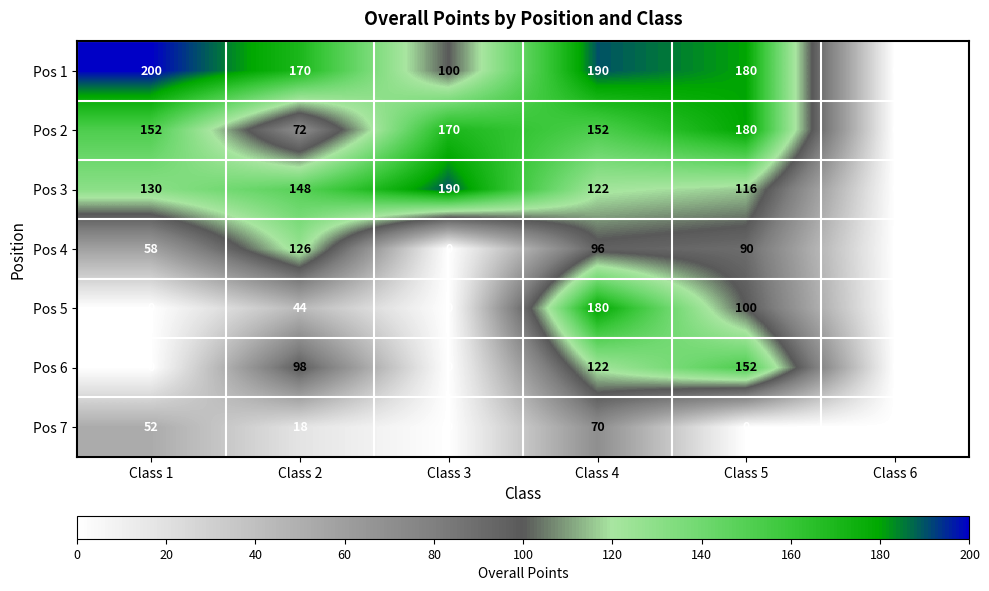

List the labels in order of Pos 1 value, largest first.

Class 1, Class 4, Class 5, Class 2, Class 3, Class 6